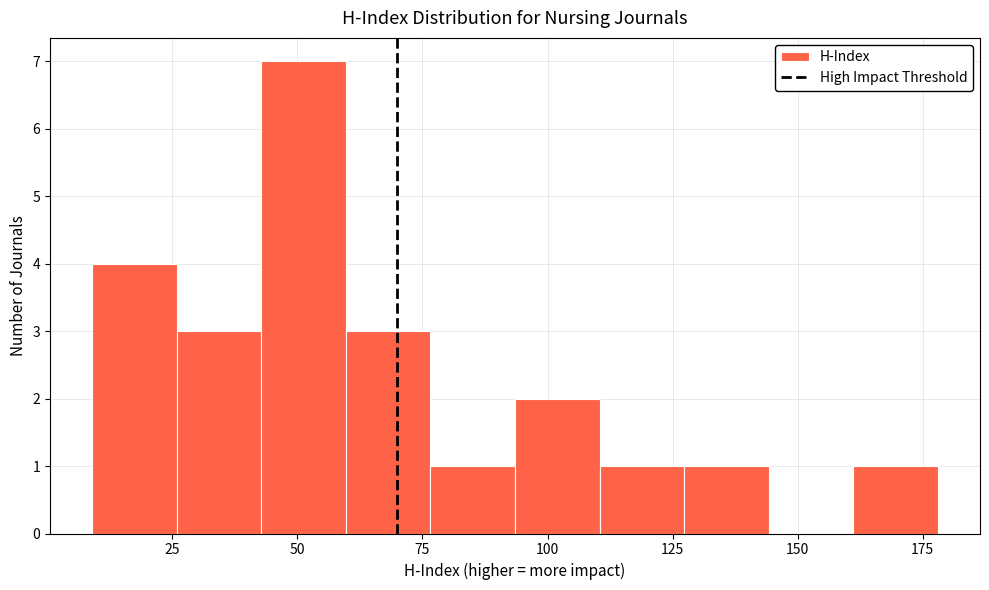

Read against the x-axis, roughly where is the centre of the tallest bar?

50